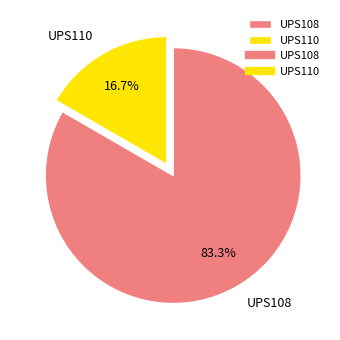

What is the smallest slice in the pie chart?

UPS110